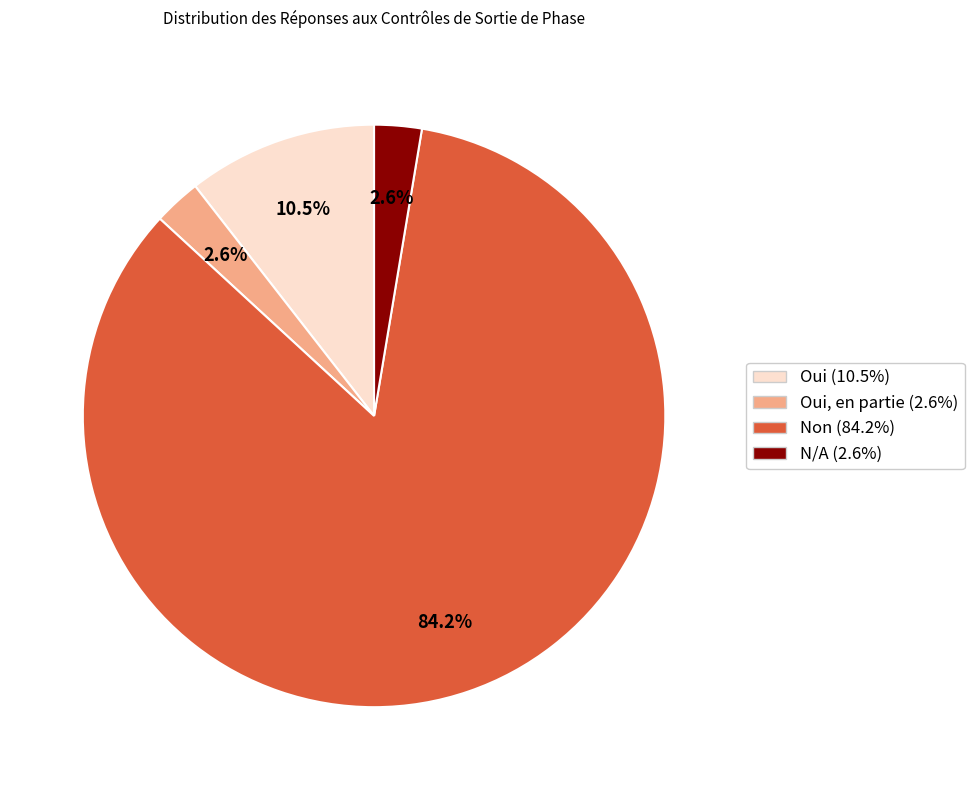

Is there a majority slice in this chart?

Yes